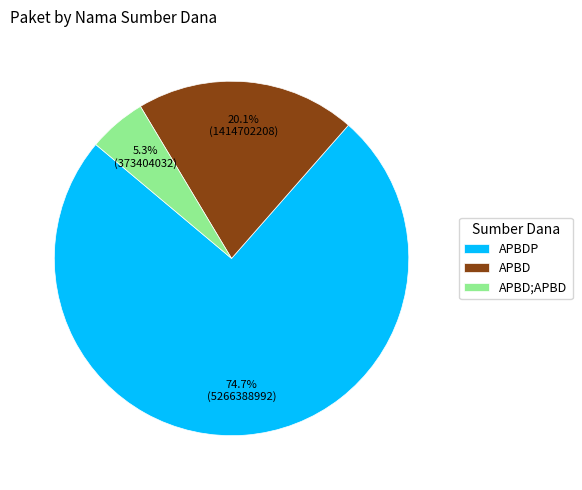

Count the number of slices in the pie.

3